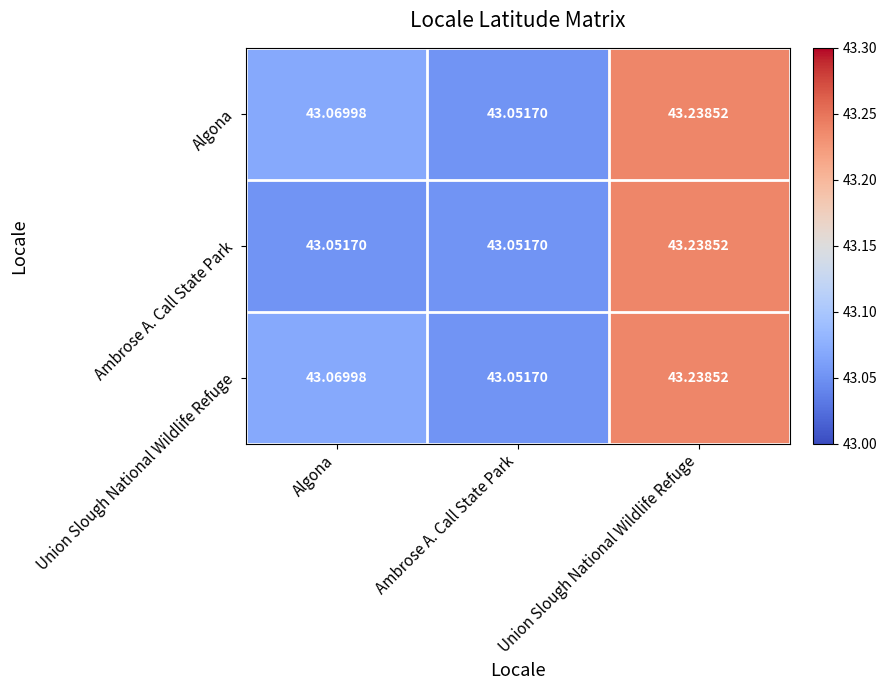

List the labels in order of Union Slough National Wildlife Refuge value, largest first.

Union Slough National Wildlife Refuge, Algona, Ambrose A. Call State Park